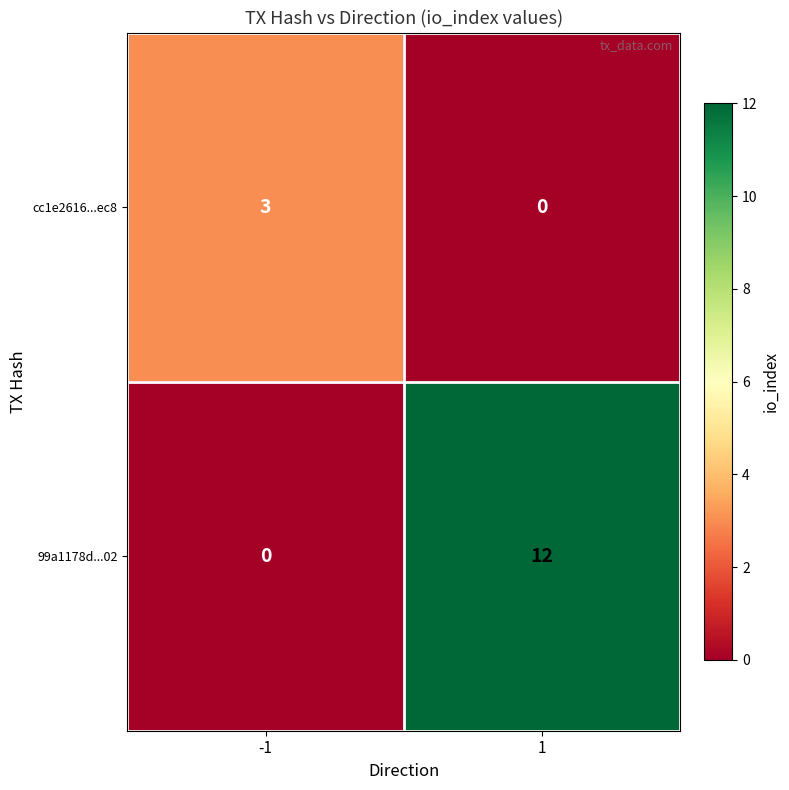

Reading left to right, transcribe all the data shown in this chart.

cc1e2616...ec8: -1=3	1=0
99a1178d...02: -1=0	1=12